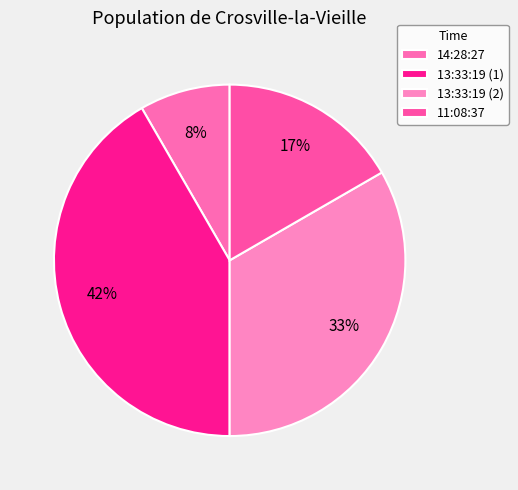

To the nearest percent, what is the difference between the 11:08:37 and 13:33:19 (1) slice percentages?

25%